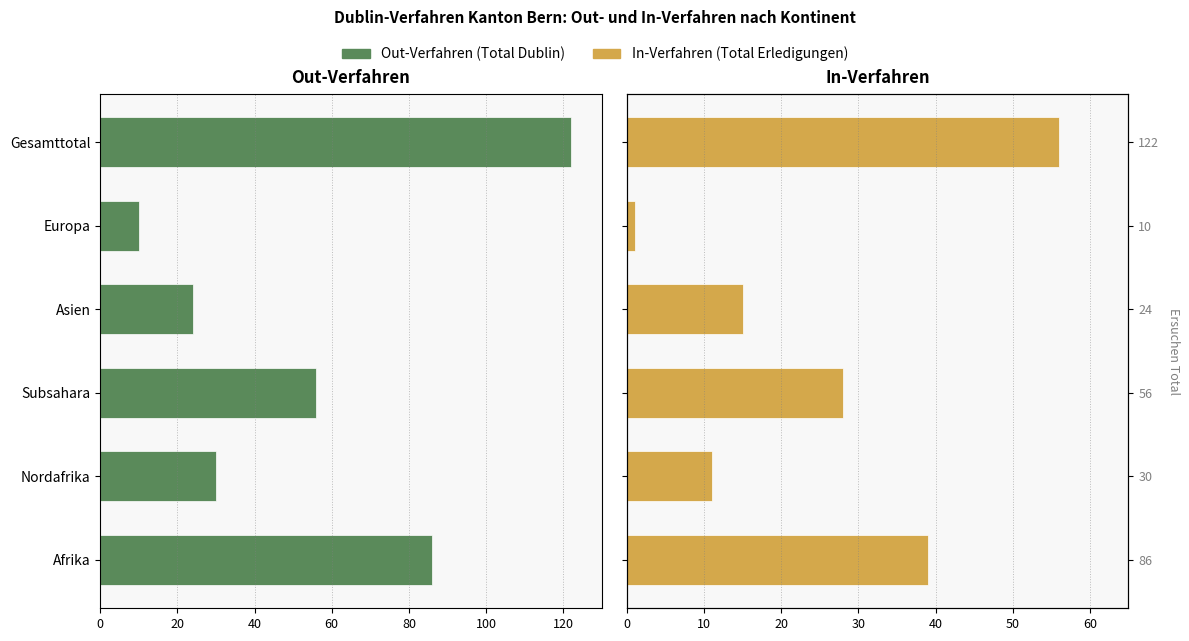

What is the value of the In-Verfahren (Total) bar at the 1st from the left?

39